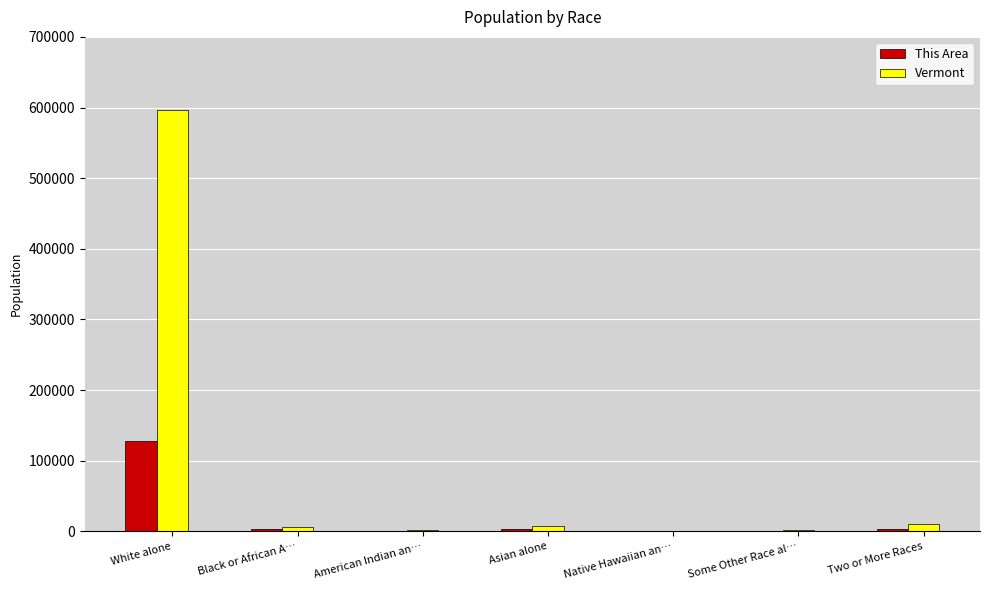

The This Area series shows 51208 at White alone. True or false?

False